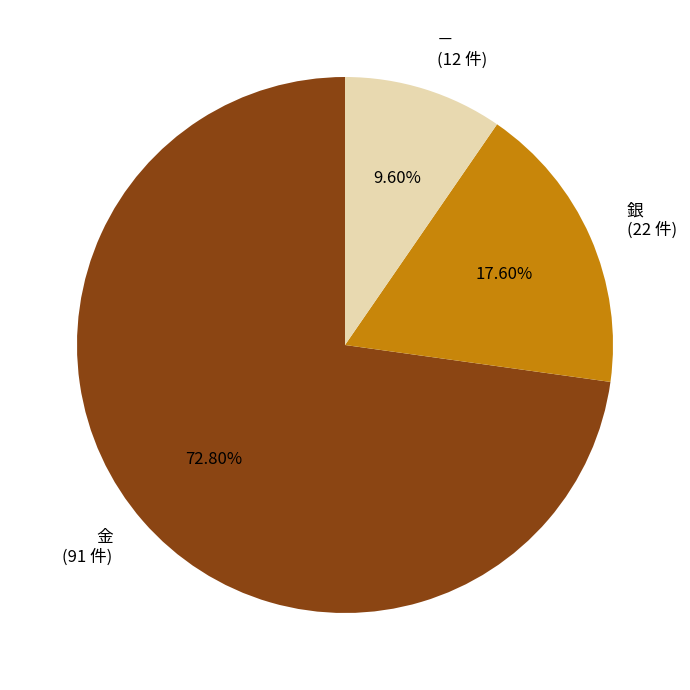

What is the smallest slice in the pie chart?

－